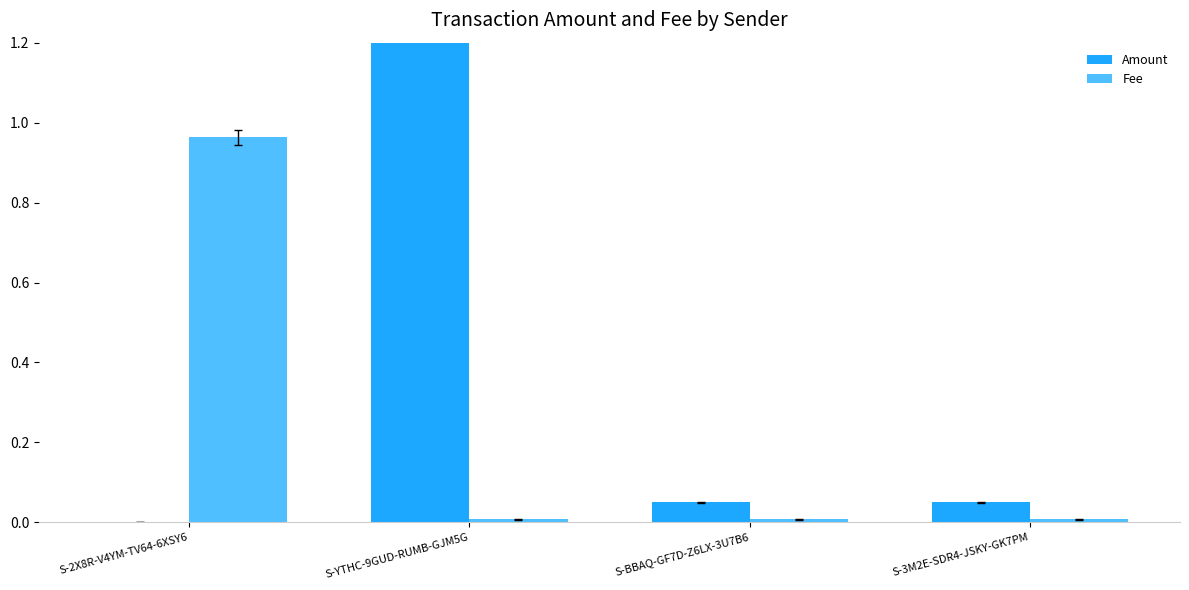

What is the label of the 4th bar from the left?

S-3M2E-SDR4-JSKY-GK7PM